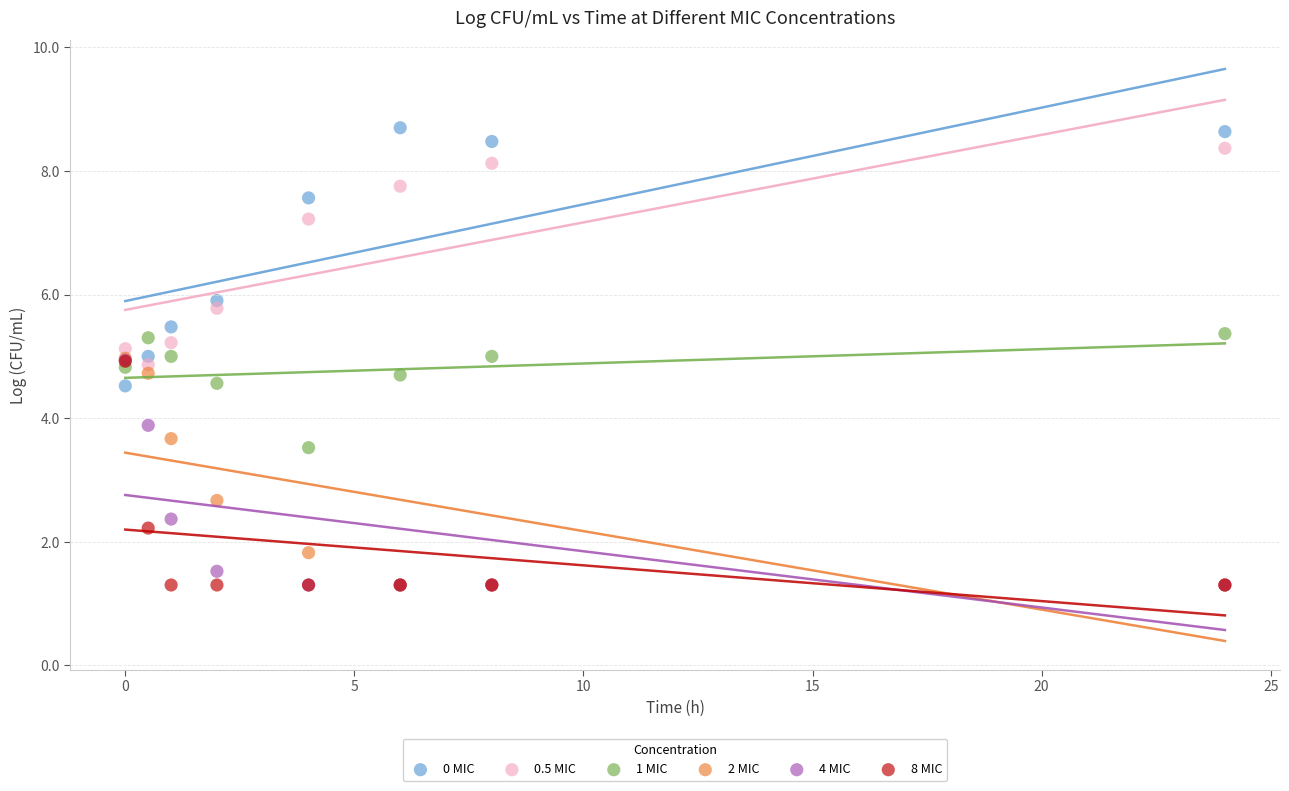

In the 8 MIC series, what Y value is closest to 3?

2.2